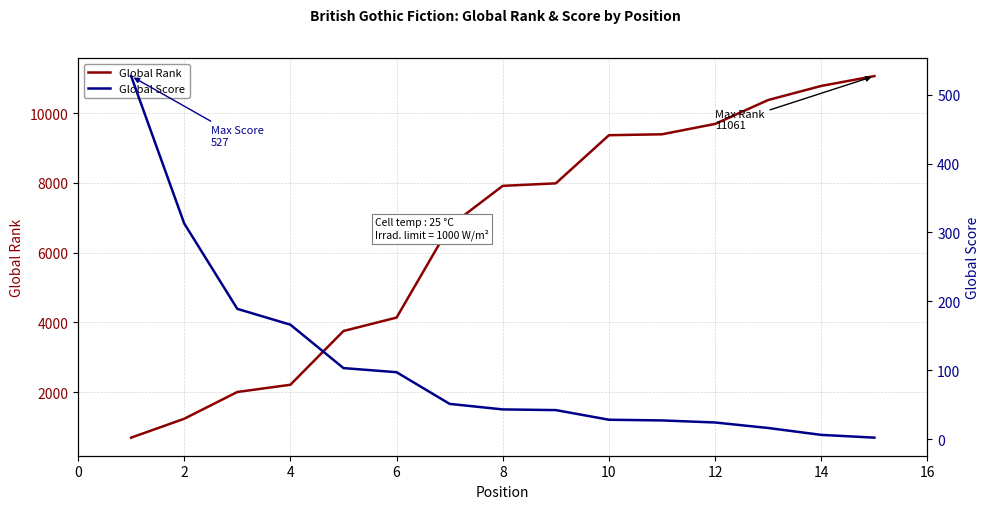

True or false: Global Score and Global Rank intersect in this chart.

False